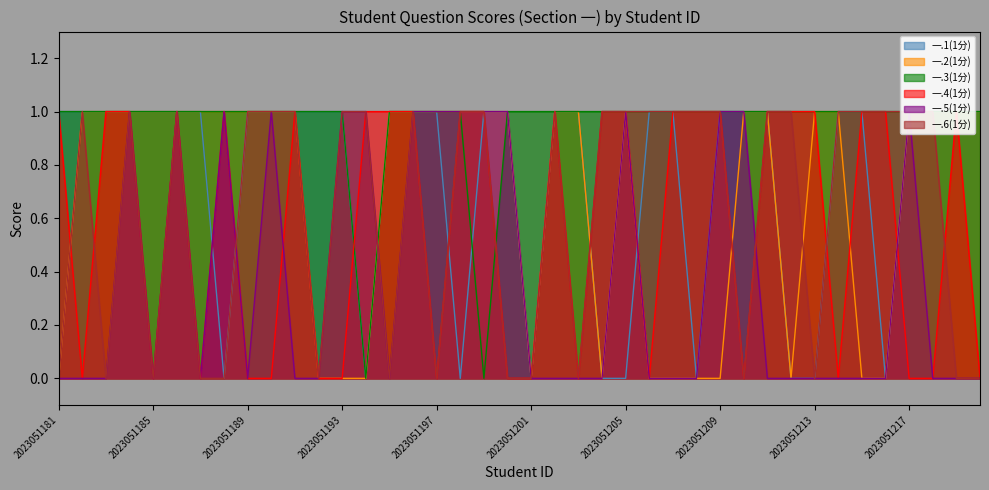

Read the 一.5(1分) value at 2023051186.

1